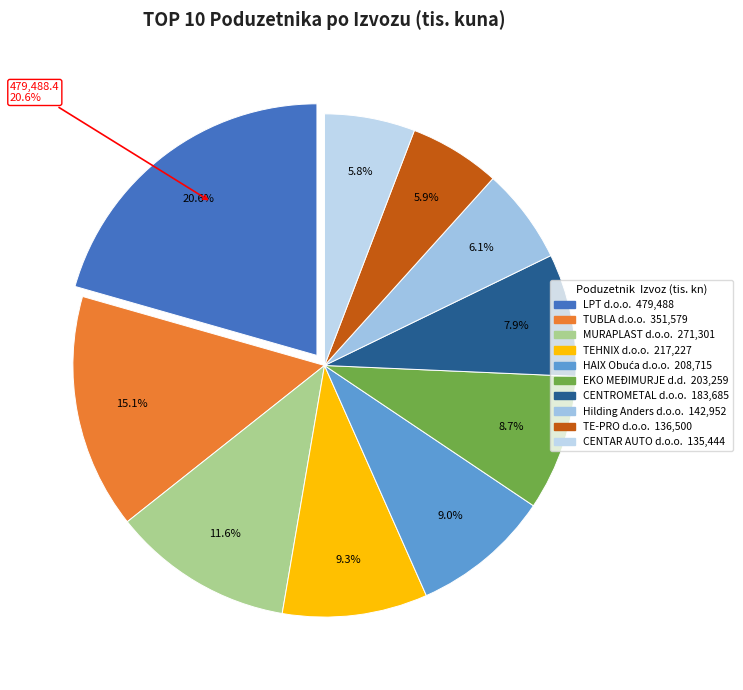

Which has a higher value, MURAPLAST d.o.o. or HAIX Obuća d.o.o.?

MURAPLAST d.o.o.